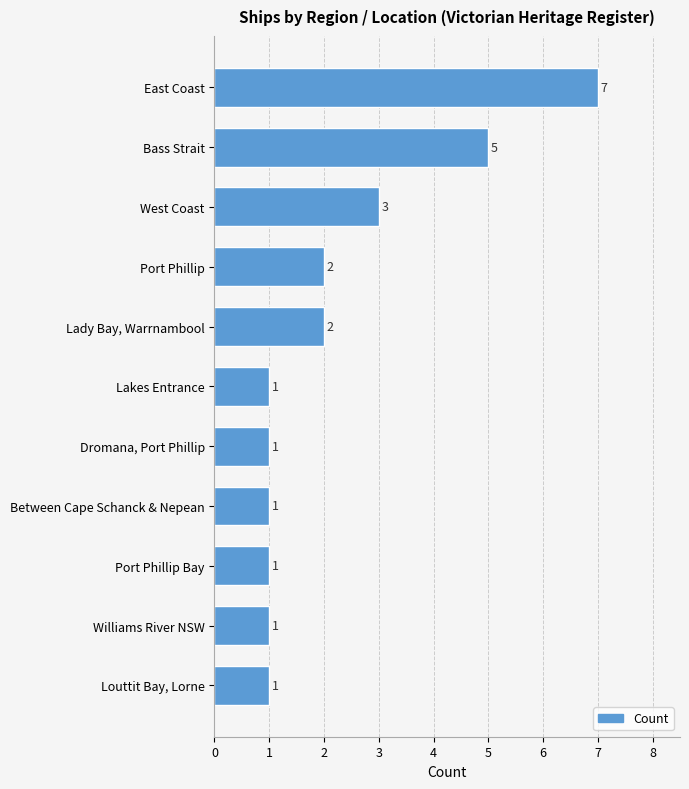

What is the ratio of the value at Williams River NSW to the value at Lakes Entrance?

1.0